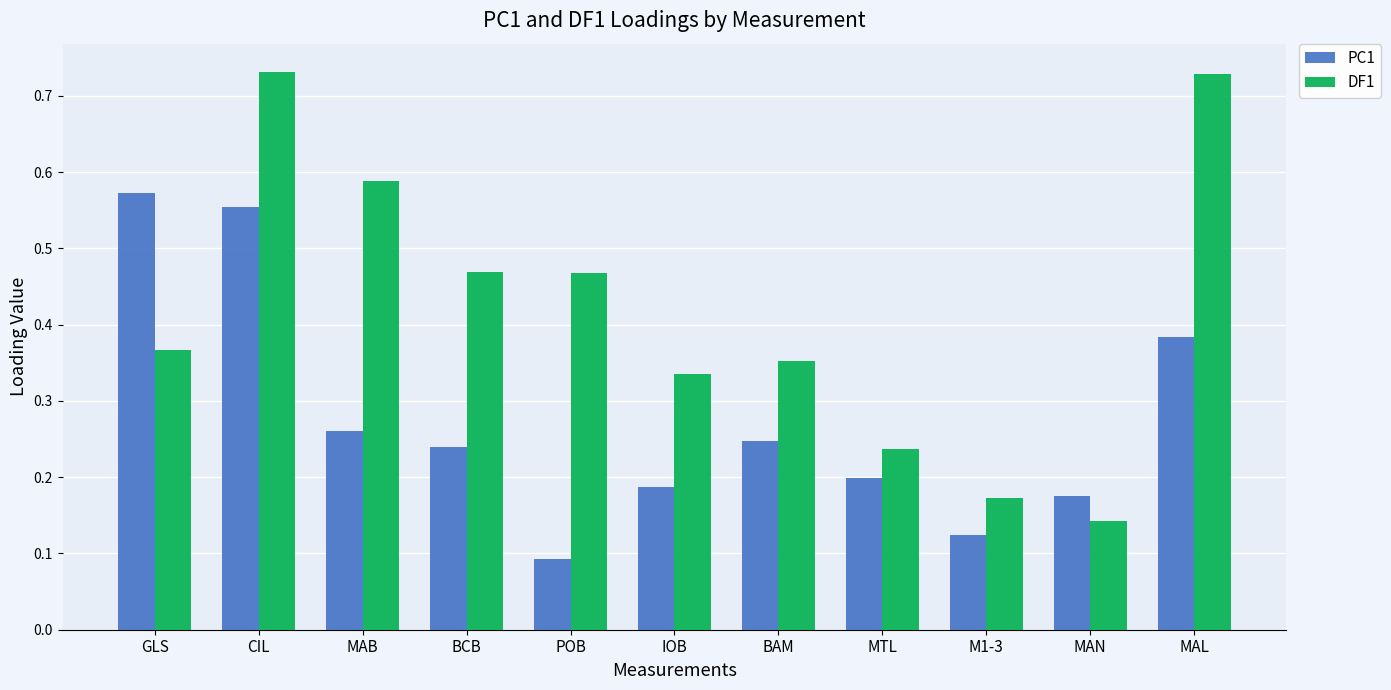

At which label is DF1 closest to 0?

MAN